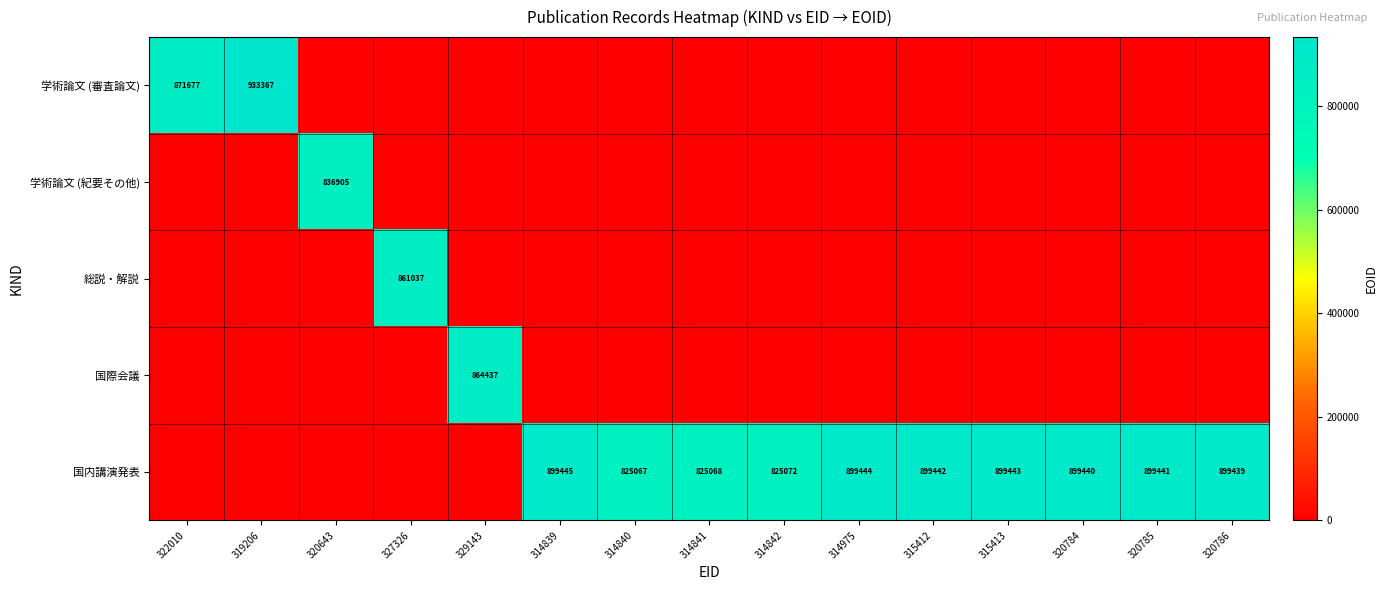

The 国内講演発表 series shows 825067 at 314840. True or false?

True